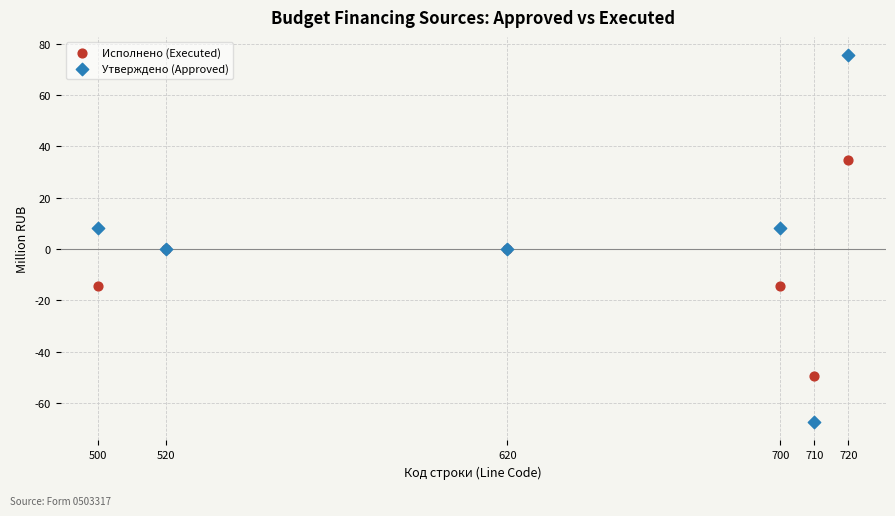

Which series contains the lowest Y value?

Утверждено (Approved)